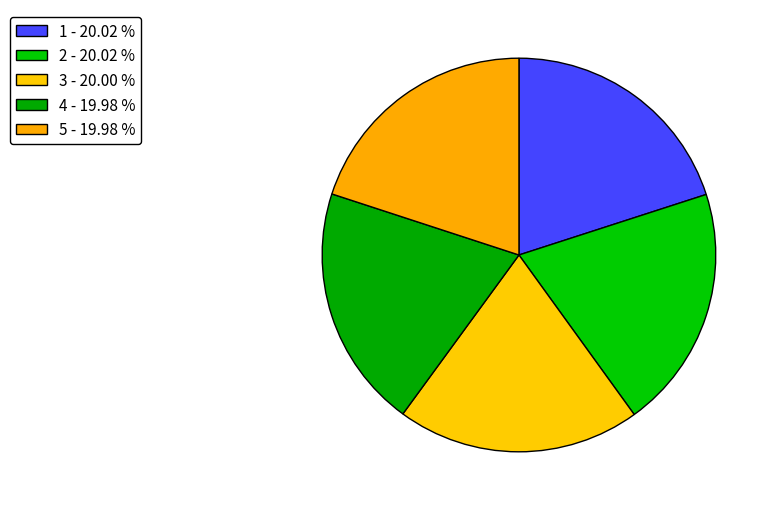

What percentage is NOT represented by 4?

80.0%